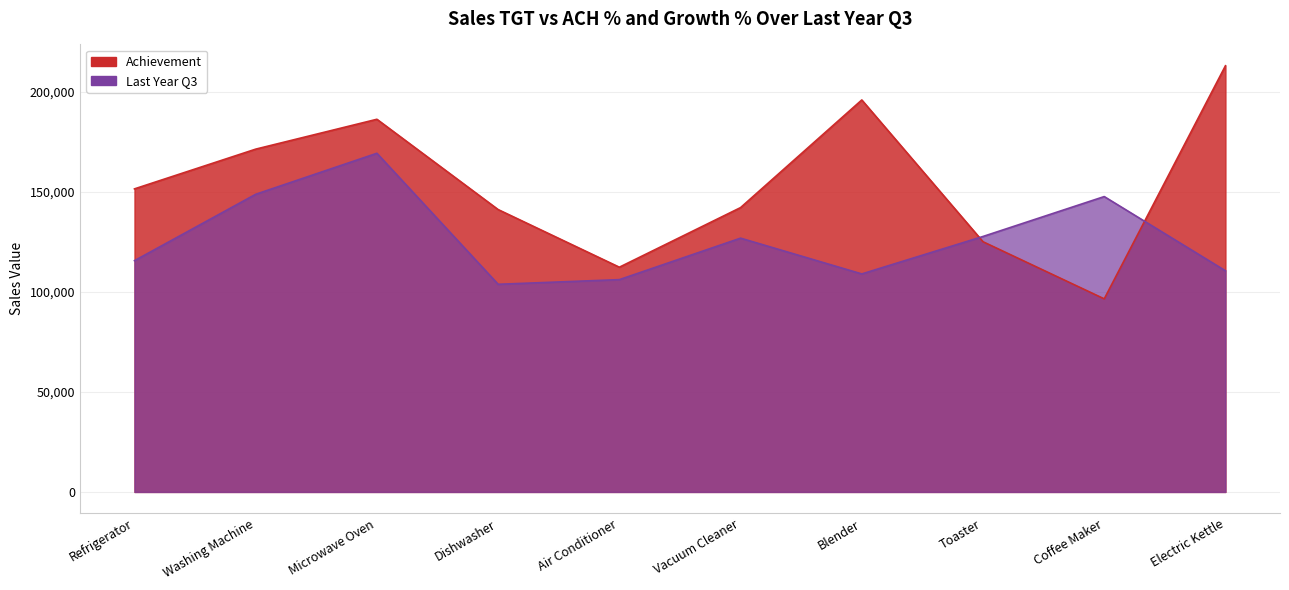

Reading left to right, what are all the values shown in this chart?

Achievement: 151493	171357	186290	141157	112345	142141	195942	125071	96520	213041
Last Year Q3: 115607	148794	169294	103806	106129	126867	108980	127707	147652	110548